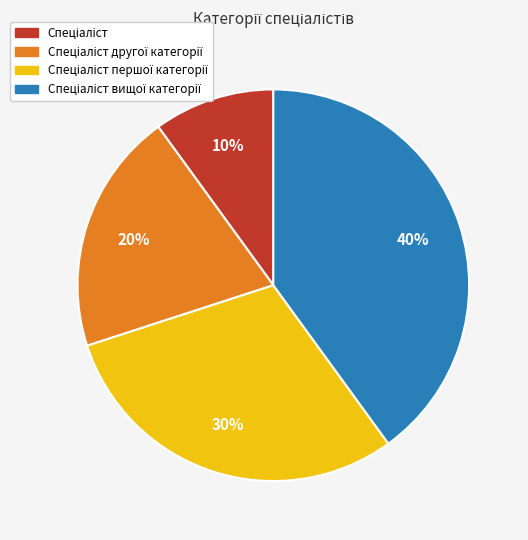

Is there a majority slice in this chart?

No